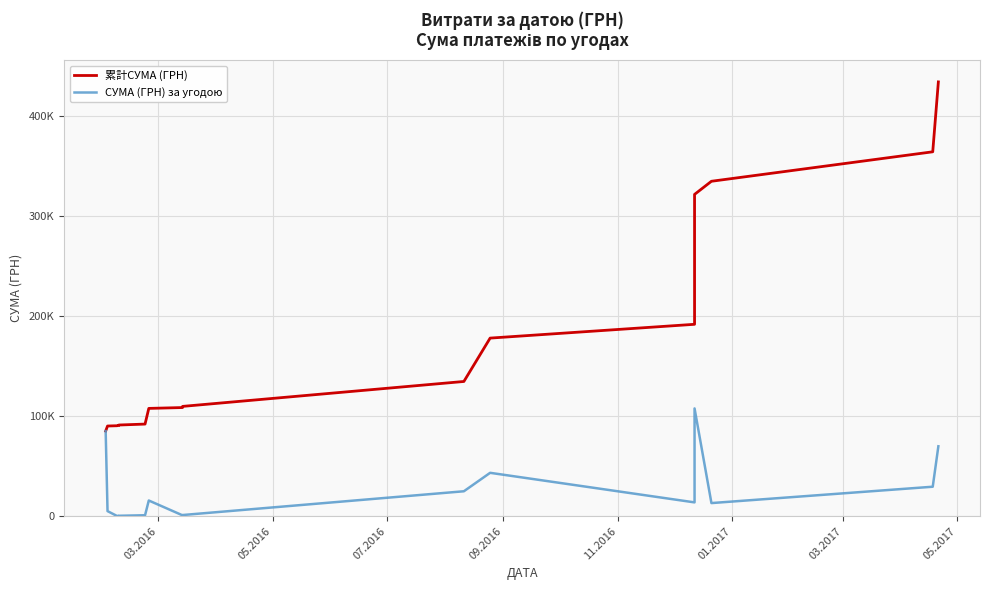

True or false: 累計СУМА (ГРН) and СУМА (ГРН) за угодою intersect in this chart.

False